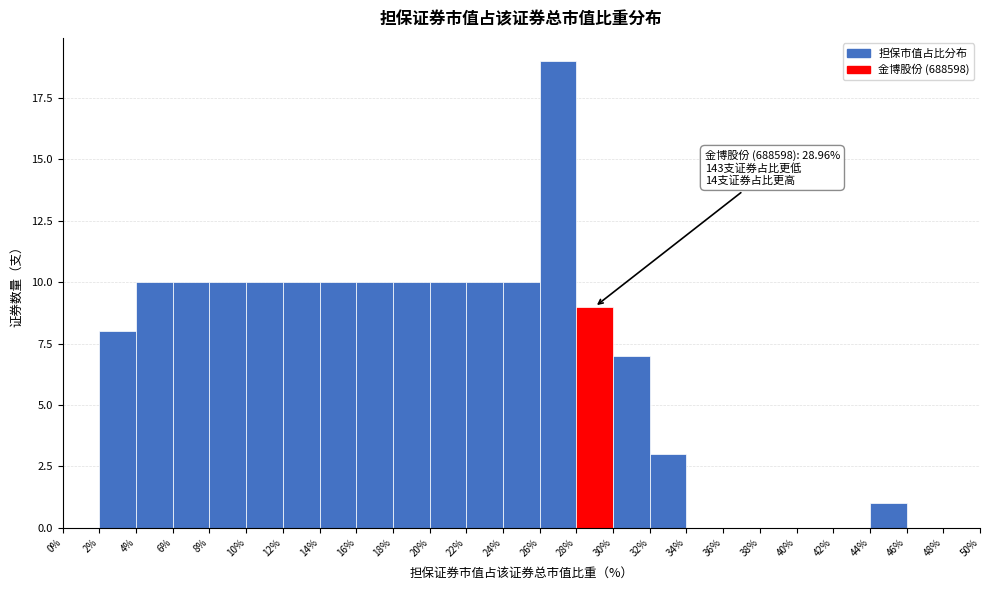

Over which range of the x-axis is the bar tallest?

26% to 28%